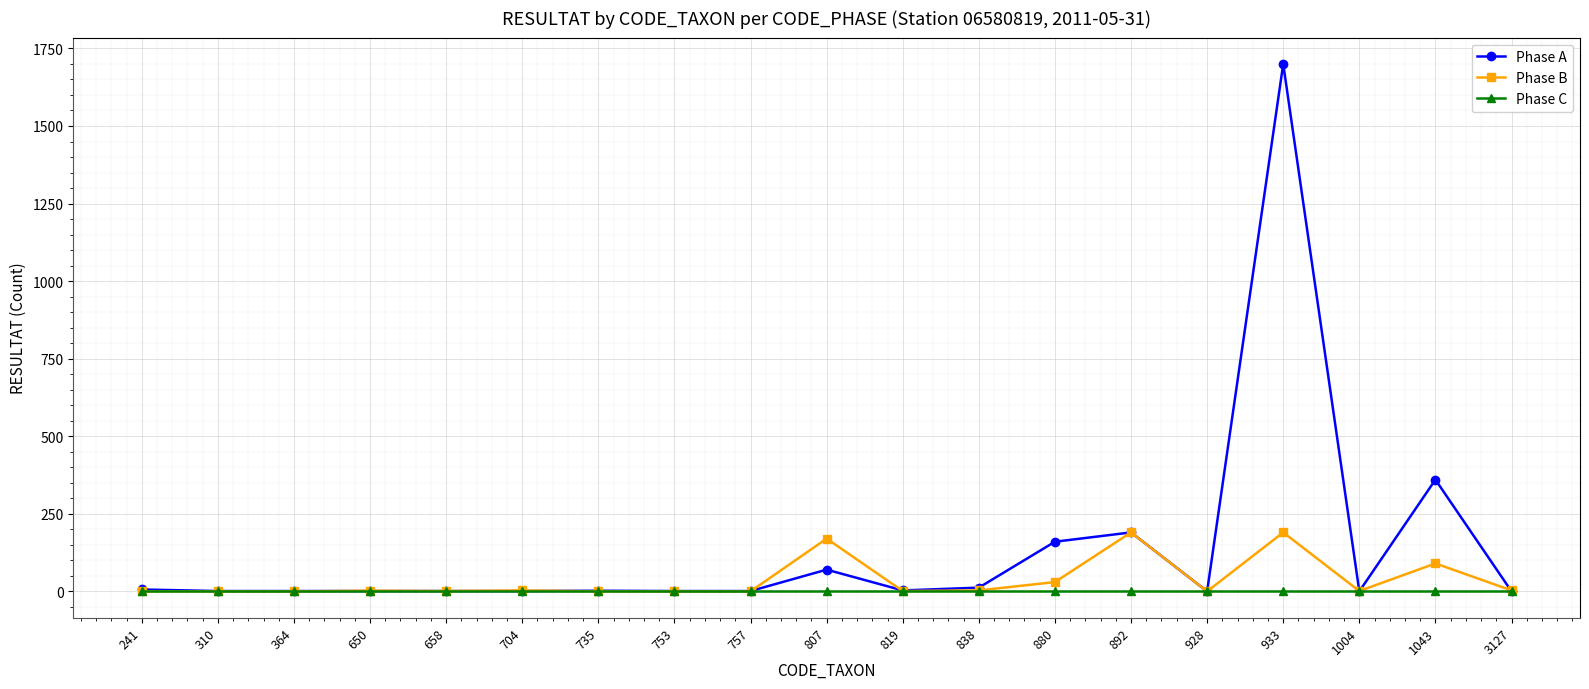

What are all the series names shown in the legend?

Phase A, Phase B, Phase C